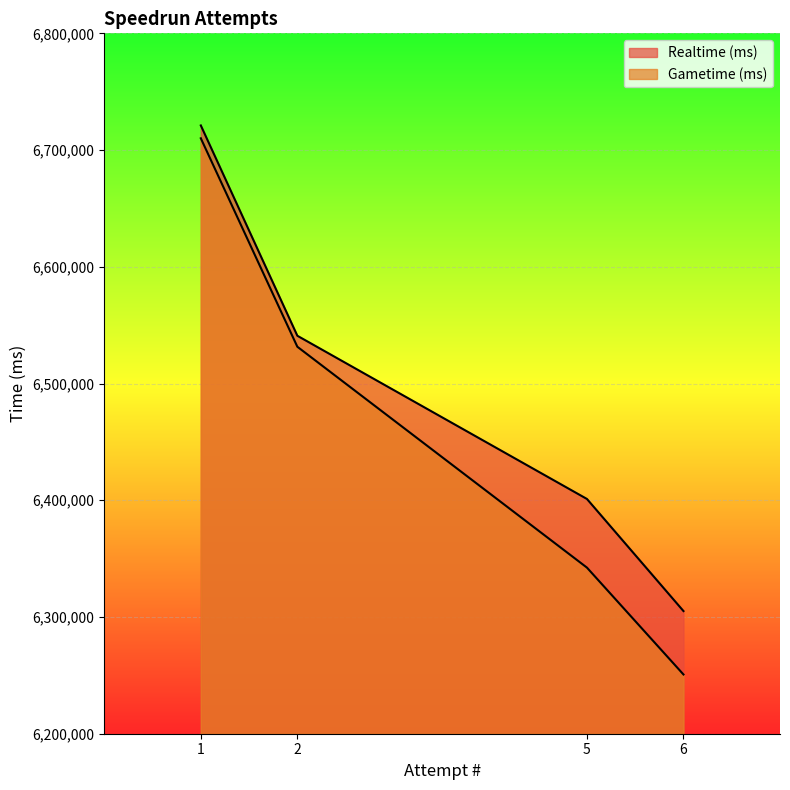

What value does the Gametime (ms) series have at 5, to the nearest 100?

6342300